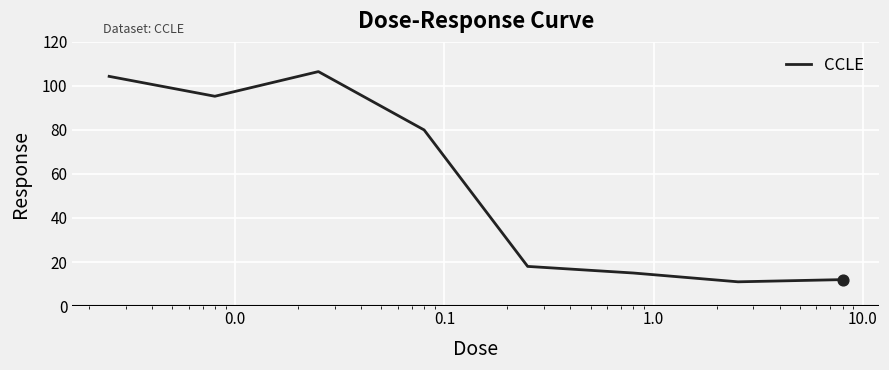

What is the sum of all values?

442.1